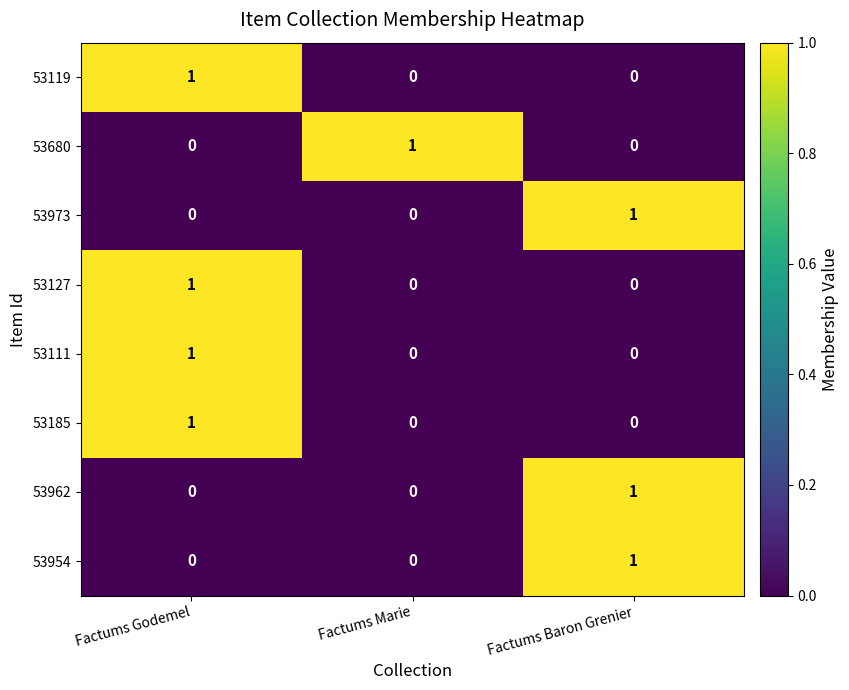

The 53111 series shows 1 at Factums Godemel. True or false?

True